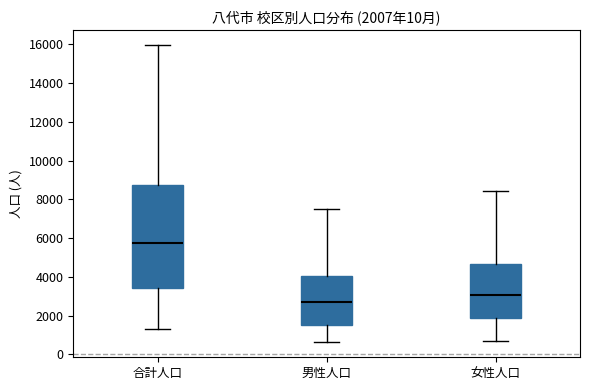

Which box has the lowest median line?

男性人口